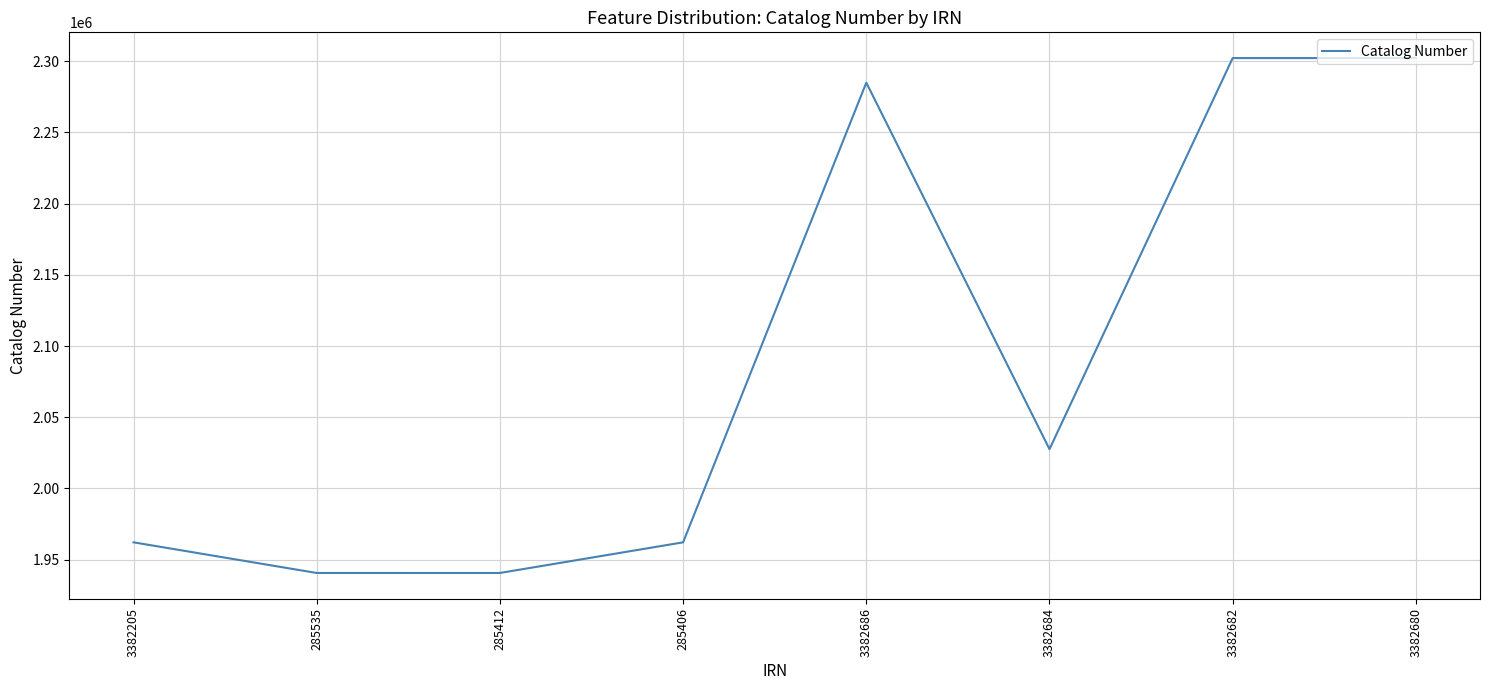

What is the greatest value displayed?

2302147